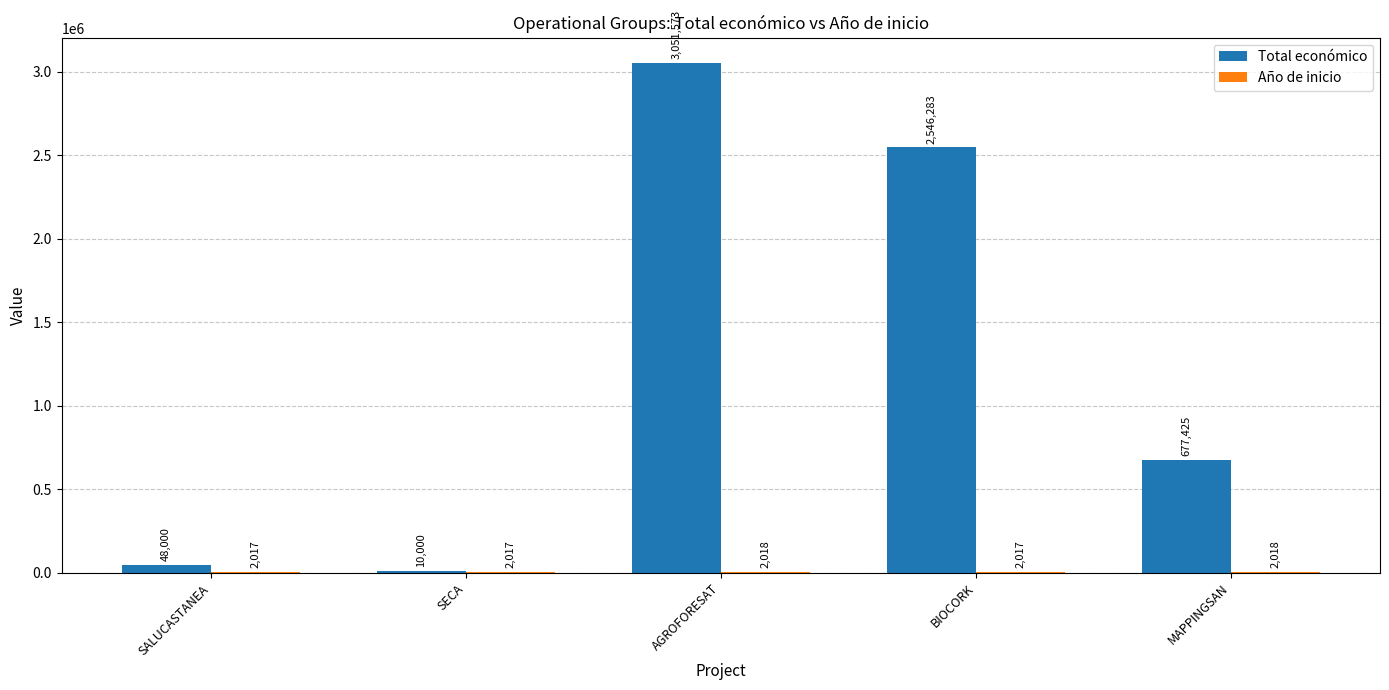

What is the maximum value for Total económico?

3051573